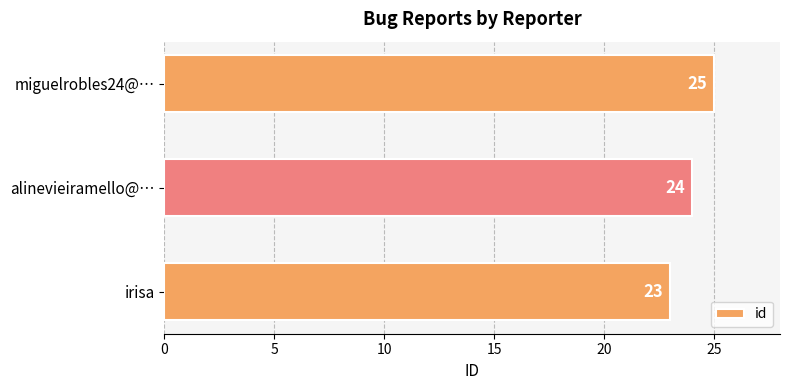

Does the chart contain any negative values?

No